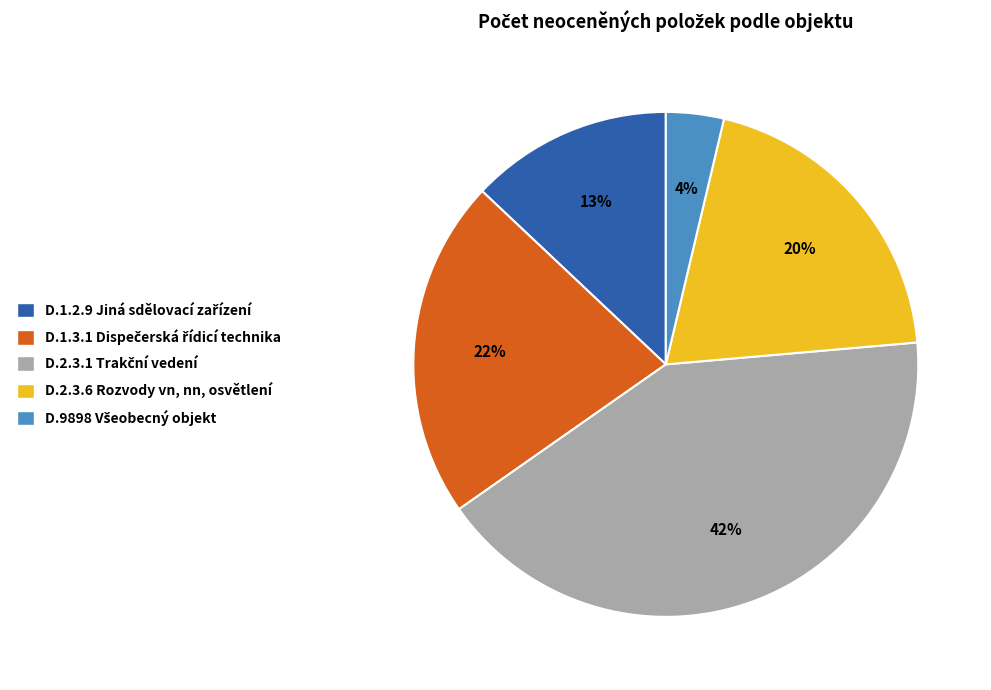

Is there a majority slice in this chart?

No